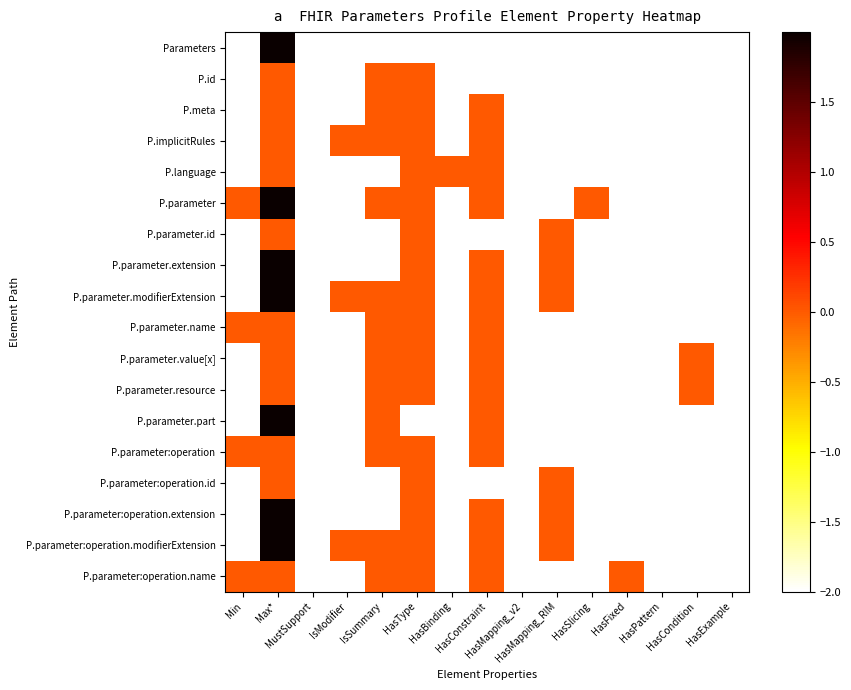

Reading right to left, list all the values displayed in this chart.

Parameters: HasExample=-2.0	HasCondition=-2.0	HasPattern=-2.0	HasFixed=-2.0	HasSlicing=-2.0	HasMapping_RIM=-2.0	HasMapping_v2=-2.0	HasConstraint=-2.0	HasBinding=-2.0	HasType=-2.0	IsSummary=-2.0	IsModifier=-2.0	MustSupport=-2.0	Max*=2.0	Min=-2.0
P.id: HasExample=-2.0	HasCondition=-2.0	HasPattern=-2.0	HasFixed=-2.0	HasSlicing=-2.0	HasMapping_RIM=-2.0	HasMapping_v2=-2.0	HasConstraint=-2.0	HasBinding=-2.0	HasType=0.0	IsSummary=0.0	IsModifier=-2.0	MustSupport=-2.0	Max*=0.0	Min=-2.0
P.meta: HasExample=-2.0	HasCondition=-2.0	HasPattern=-2.0	HasFixed=-2.0	HasSlicing=-2.0	HasMapping_RIM=-2.0	HasMapping_v2=-2.0	HasConstraint=0.0	HasBinding=-2.0	HasType=0.0	IsSummary=0.0	IsModifier=-2.0	MustSupport=-2.0	Max*=0.0	Min=-2.0
P.implicitRules: HasExample=-2.0	HasCondition=-2.0	HasPattern=-2.0	HasFixed=-2.0	HasSlicing=-2.0	HasMapping_RIM=-2.0	HasMapping_v2=-2.0	HasConstraint=0.0	HasBinding=-2.0	HasType=0.0	IsSummary=0.0	IsModifier=0.0	MustSupport=-2.0	Max*=0.0	Min=-2.0
P.language: HasExample=-2.0	HasCondition=-2.0	HasPattern=-2.0	HasFixed=-2.0	HasSlicing=-2.0	HasMapping_RIM=-2.0	HasMapping_v2=-2.0	HasConstraint=0.0	HasBinding=0.0	HasType=0.0	IsSummary=-2.0	IsModifier=-2.0	MustSupport=-2.0	Max*=0.0	Min=-2.0
P.parameter: HasExample=-2.0	HasCondition=-2.0	HasPattern=-2.0	HasFixed=-2.0	HasSlicing=0.0	HasMapping_RIM=-2.0	HasMapping_v2=-2.0	HasConstraint=0.0	HasBinding=-2.0	HasType=0.0	IsSummary=0.0	IsModifier=-2.0	MustSupport=-2.0	Max*=2.0	Min=0.0
P.parameter.id: HasExample=-2.0	HasCondition=-2.0	HasPattern=-2.0	HasFixed=-2.0	HasSlicing=-2.0	HasMapping_RIM=0.0	HasMapping_v2=-2.0	HasConstraint=-2.0	HasBinding=-2.0	HasType=0.0	IsSummary=-2.0	IsModifier=-2.0	MustSupport=-2.0	Max*=0.0	Min=-2.0
P.parameter.extension: HasExample=-2.0	HasCondition=-2.0	HasPattern=-2.0	HasFixed=-2.0	HasSlicing=-2.0	HasMapping_RIM=0.0	HasMapping_v2=-2.0	HasConstraint=0.0	HasBinding=-2.0	HasType=0.0	IsSummary=-2.0	IsModifier=-2.0	MustSupport=-2.0	Max*=2.0	Min=-2.0
P.parameter.modifierExtension: HasExample=-2.0	HasCondition=-2.0	HasPattern=-2.0	HasFixed=-2.0	HasSlicing=-2.0	HasMapping_RIM=0.0	HasMapping_v2=-2.0	HasConstraint=0.0	HasBinding=-2.0	HasType=0.0	IsSummary=0.0	IsModifier=0.0	MustSupport=-2.0	Max*=2.0	Min=-2.0
P.parameter.name: HasExample=-2.0	HasCondition=-2.0	HasPattern=-2.0	HasFixed=-2.0	HasSlicing=-2.0	HasMapping_RIM=-2.0	HasMapping_v2=-2.0	HasConstraint=0.0	HasBinding=-2.0	HasType=0.0	IsSummary=0.0	IsModifier=-2.0	MustSupport=-2.0	Max*=0.0	Min=0.0
P.parameter.value[x]: HasExample=-2.0	HasCondition=0.0	HasPattern=-2.0	HasFixed=-2.0	HasSlicing=-2.0	HasMapping_RIM=-2.0	HasMapping_v2=-2.0	HasConstraint=0.0	HasBinding=-2.0	HasType=0.0	IsSummary=0.0	IsModifier=-2.0	MustSupport=-2.0	Max*=0.0	Min=-2.0
P.parameter.resource: HasExample=-2.0	HasCondition=0.0	HasPattern=-2.0	HasFixed=-2.0	HasSlicing=-2.0	HasMapping_RIM=-2.0	HasMapping_v2=-2.0	HasConstraint=0.0	HasBinding=-2.0	HasType=0.0	IsSummary=0.0	IsModifier=-2.0	MustSupport=-2.0	Max*=0.0	Min=-2.0
P.parameter.part: HasExample=-2.0	HasCondition=-2.0	HasPattern=-2.0	HasFixed=-2.0	HasSlicing=-2.0	HasMapping_RIM=-2.0	HasMapping_v2=-2.0	HasConstraint=0.0	HasBinding=-2.0	HasType=-2.0	IsSummary=0.0	IsModifier=-2.0	MustSupport=-2.0	Max*=2.0	Min=-2.0
P.parameter:operation: HasExample=-2.0	HasCondition=-2.0	HasPattern=-2.0	HasFixed=-2.0	HasSlicing=-2.0	HasMapping_RIM=-2.0	HasMapping_v2=-2.0	HasConstraint=0.0	HasBinding=-2.0	HasType=0.0	IsSummary=0.0	IsModifier=-2.0	MustSupport=-2.0	Max*=0.0	Min=0.0
P.parameter:operation.id: HasExample=-2.0	HasCondition=-2.0	HasPattern=-2.0	HasFixed=-2.0	HasSlicing=-2.0	HasMapping_RIM=0.0	HasMapping_v2=-2.0	HasConstraint=-2.0	HasBinding=-2.0	HasType=0.0	IsSummary=-2.0	IsModifier=-2.0	MustSupport=-2.0	Max*=0.0	Min=-2.0
P.parameter:operation.extension: HasExample=-2.0	HasCondition=-2.0	HasPattern=-2.0	HasFixed=-2.0	HasSlicing=-2.0	HasMapping_RIM=0.0	HasMapping_v2=-2.0	HasConstraint=0.0	HasBinding=-2.0	HasType=0.0	IsSummary=-2.0	IsModifier=-2.0	MustSupport=-2.0	Max*=2.0	Min=-2.0
P.parameter:operation.modifierExtension: HasExample=-2.0	HasCondition=-2.0	HasPattern=-2.0	HasFixed=-2.0	HasSlicing=-2.0	HasMapping_RIM=0.0	HasMapping_v2=-2.0	HasConstraint=0.0	HasBinding=-2.0	HasType=0.0	IsSummary=0.0	IsModifier=0.0	MustSupport=-2.0	Max*=2.0	Min=-2.0
P.parameter:operation.name: HasExample=-2.0	HasCondition=-2.0	HasPattern=-2.0	HasFixed=0.0	HasSlicing=-2.0	HasMapping_RIM=-2.0	HasMapping_v2=-2.0	HasConstraint=0.0	HasBinding=-2.0	HasType=0.0	IsSummary=0.0	IsModifier=-2.0	MustSupport=-2.0	Max*=0.0	Min=0.0